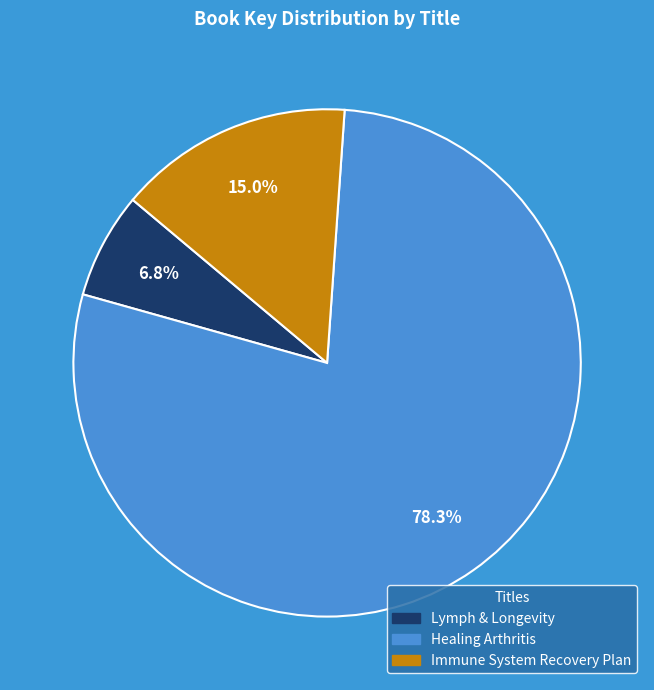

True or false: Immune System Recovery Plan accounts for 15% of the total.

True